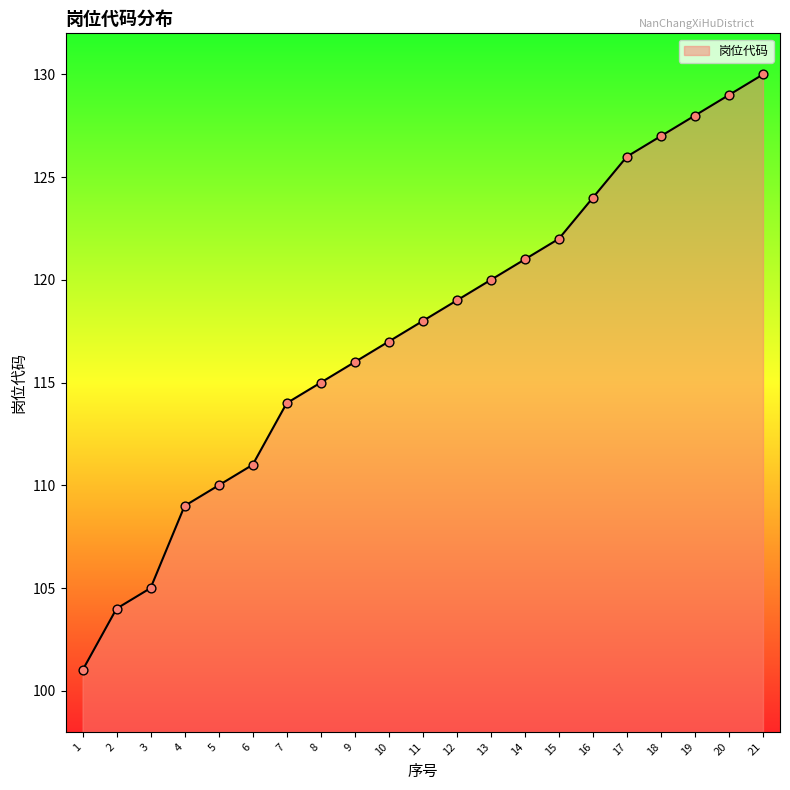

Which has a higher value, 8 or 15?

15